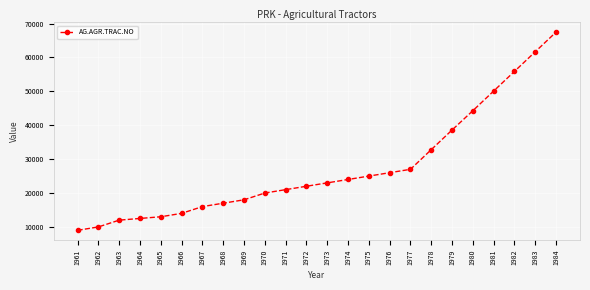

Reading left to right, transcribe all the data shown in this chart.

1961=9000	1962=10000	1963=12000	1964=12500	1965=13000	1966=14000	1967=16000	1968=17000	1969=18000	1970=20000	1971=21000	1972=22000	1973=23000	1974=24000	1975=25000	1976=26000	1977=27000	1978=32800	1979=38600	1980=44300	1981=50100	1982=55900	1983=61700	1984=67500